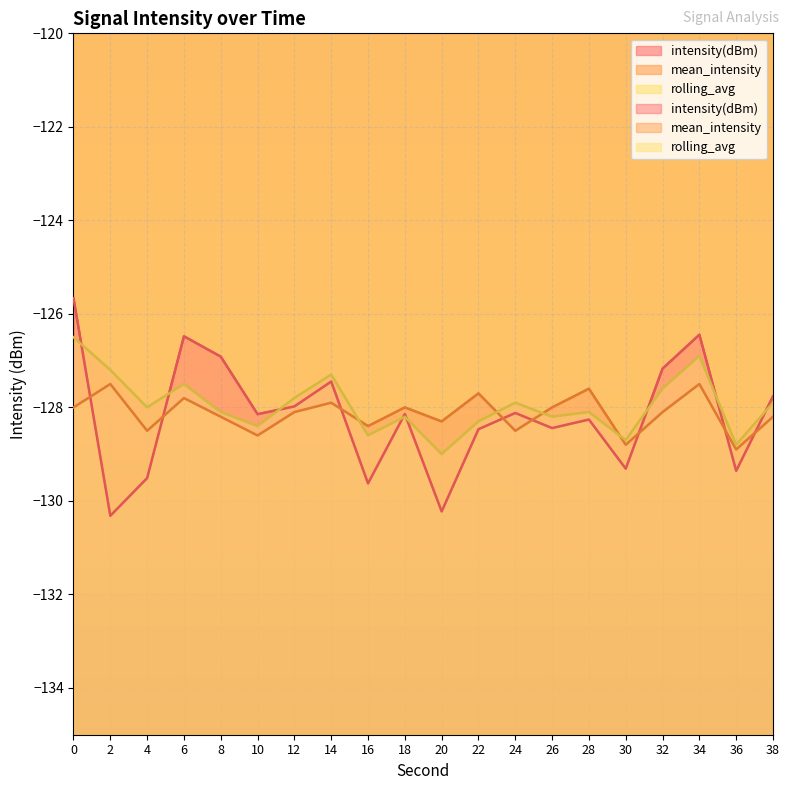

Which series has the widest spread of values?

intensity(dBm)